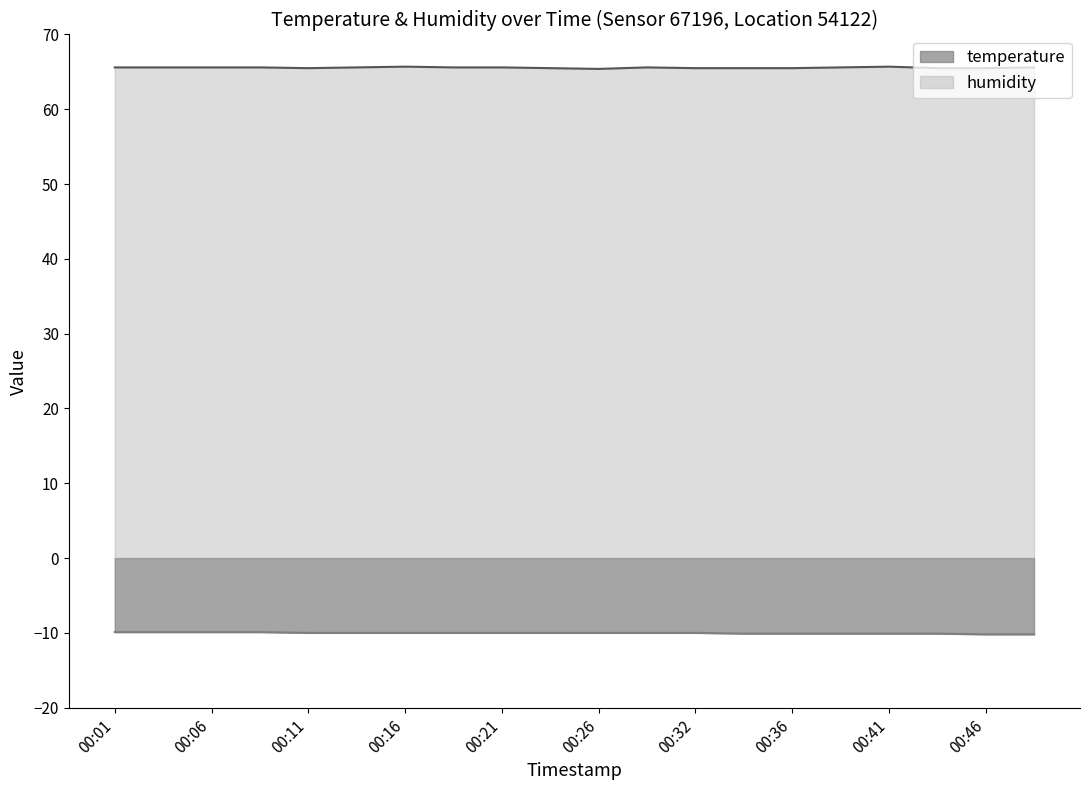

What is the total value across all series at 00:39?

55.5